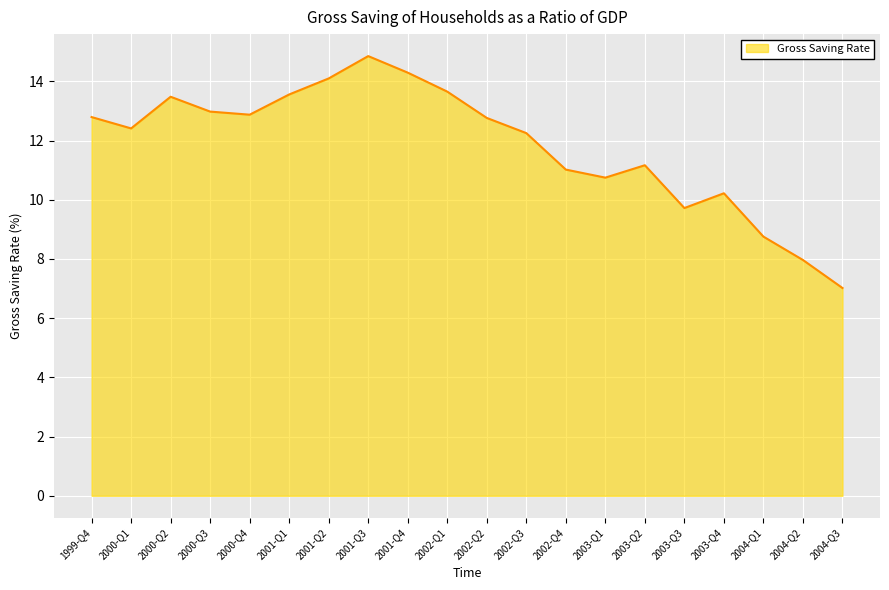

Where is the first local minimum?

2000-Q1